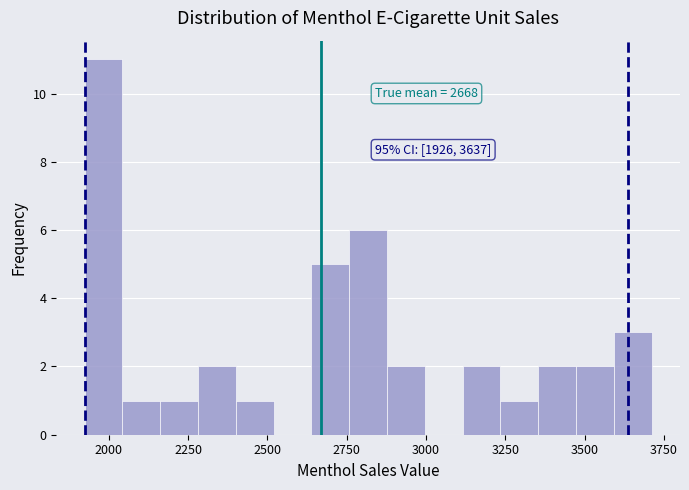

Around what value on the x-axis is the tallest bar? Give the approximate position of its centre, as read against the axis.

2000